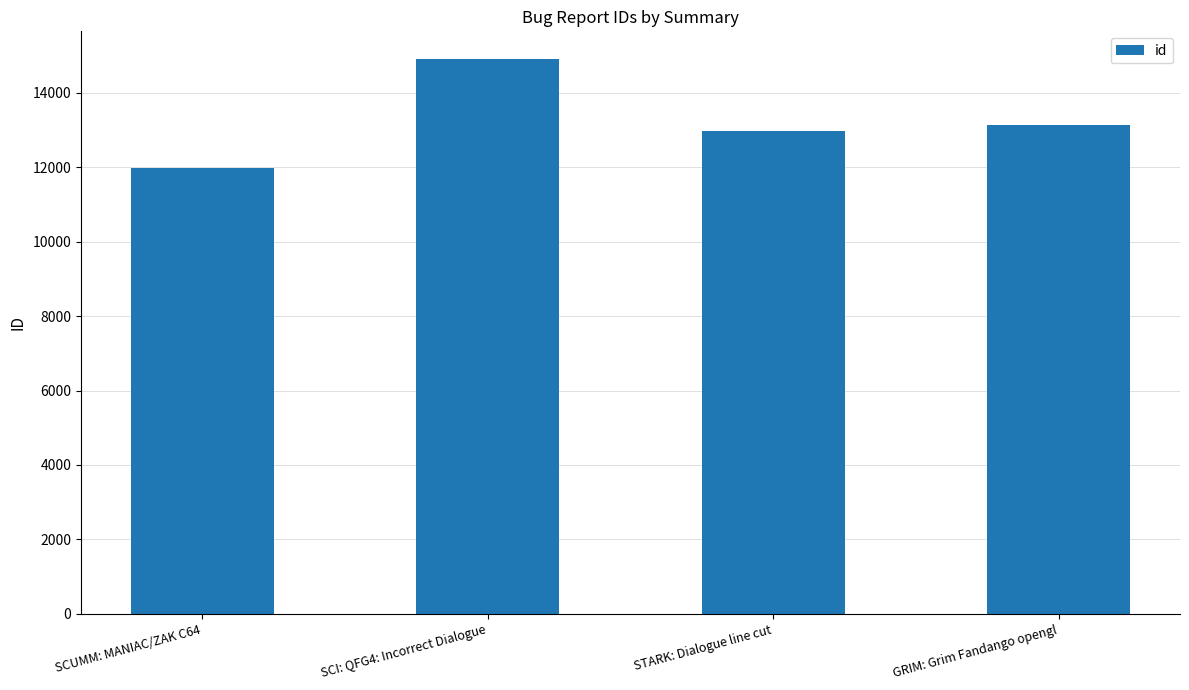

The chart shows a value of 3712 at GRIM: Grim Fandango opengl. True or false?

False